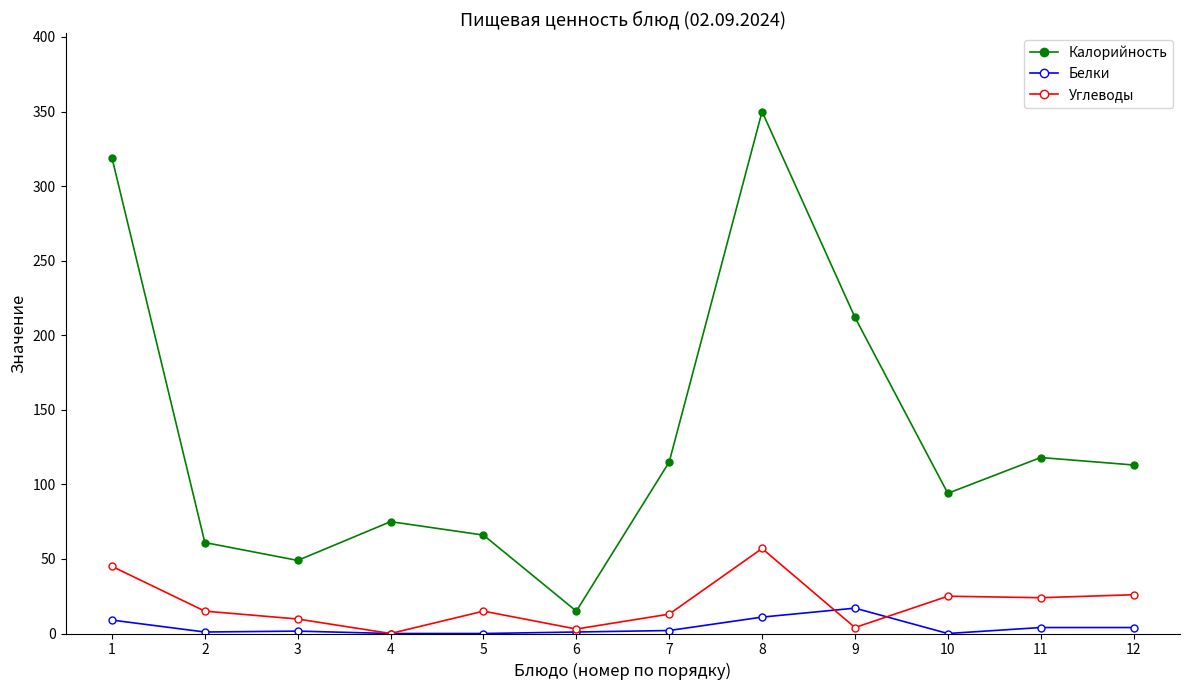

How many lines are shown in the chart?

3